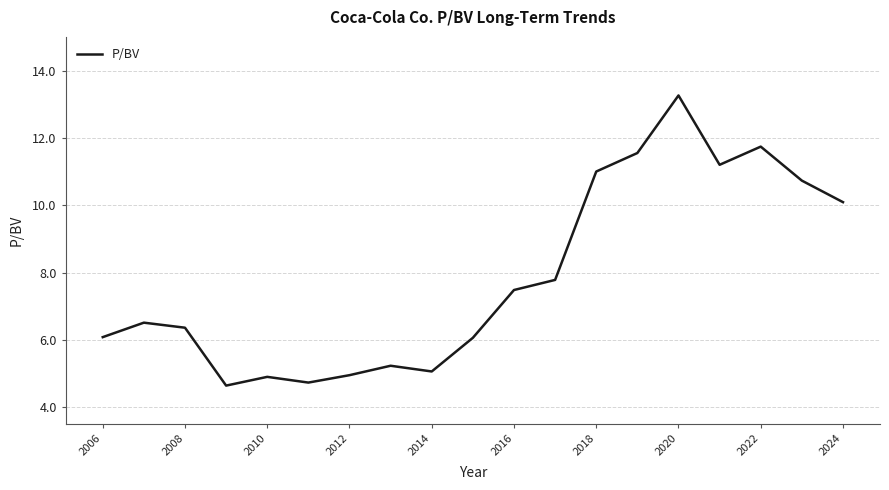

What is the difference between the maximum and minimum values?

8.6